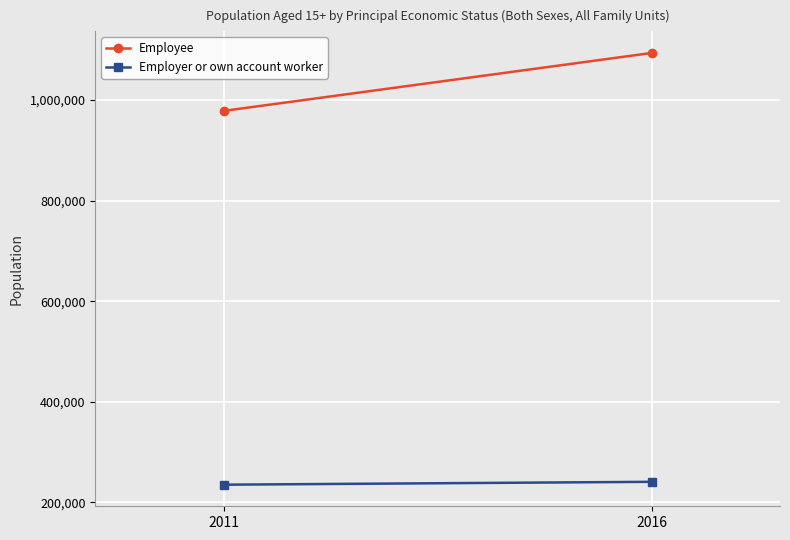

Which category has the lowest value in the Employer or own account worker series?

2011